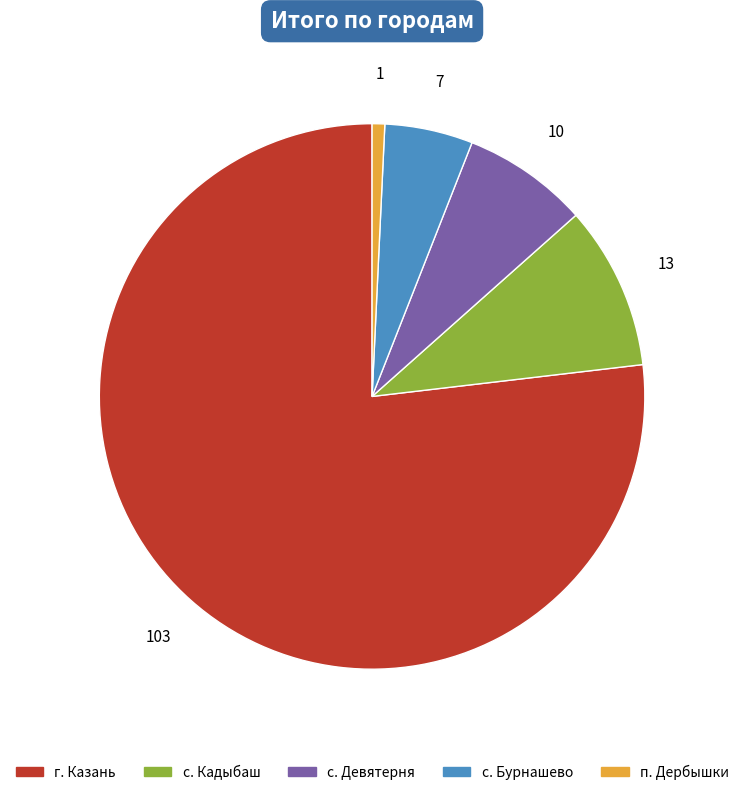

Does any single category account for the majority?

Yes